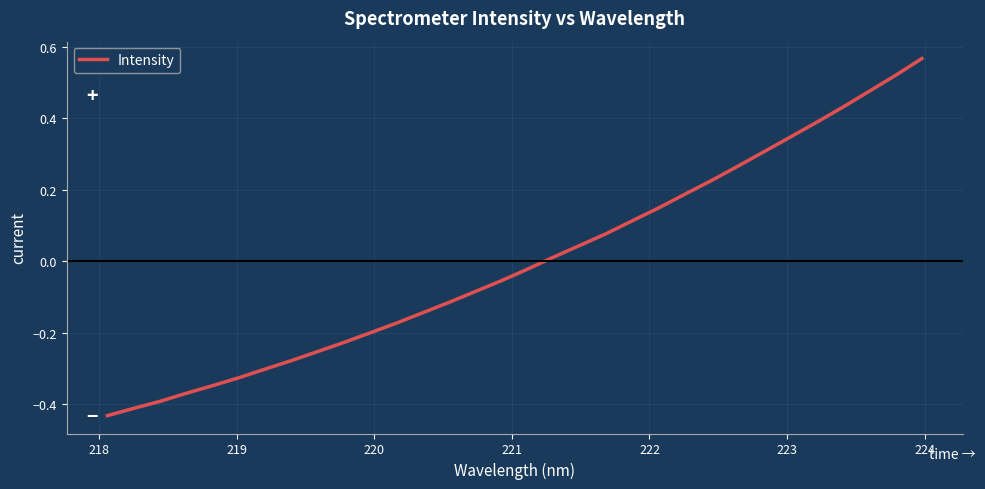

Does the chart have visible grid lines?

Yes